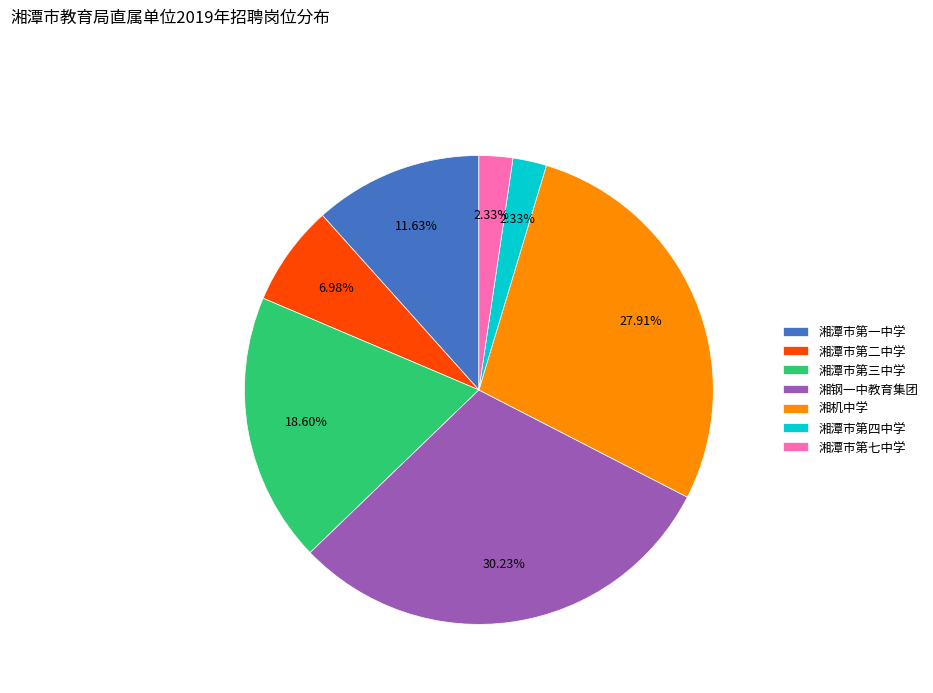

What portion of the pie excludes 湘钢一中教育集团?

69.8%